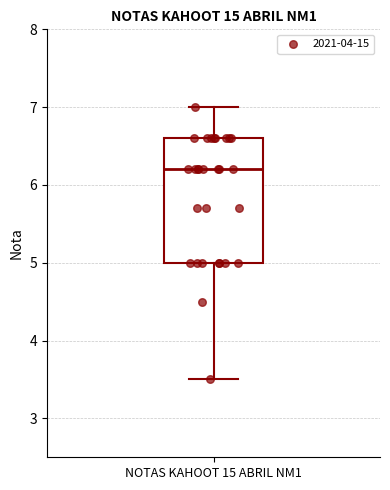

Read this box plot against the y-axis: the position of the median line, the range covered by the box, and the ends of both whiskers. The values are not printed on the chart, so give them approximately, as read against the axis.

median 6.2, box 5.0 to 6.6, whiskers 3.5 to 7.0